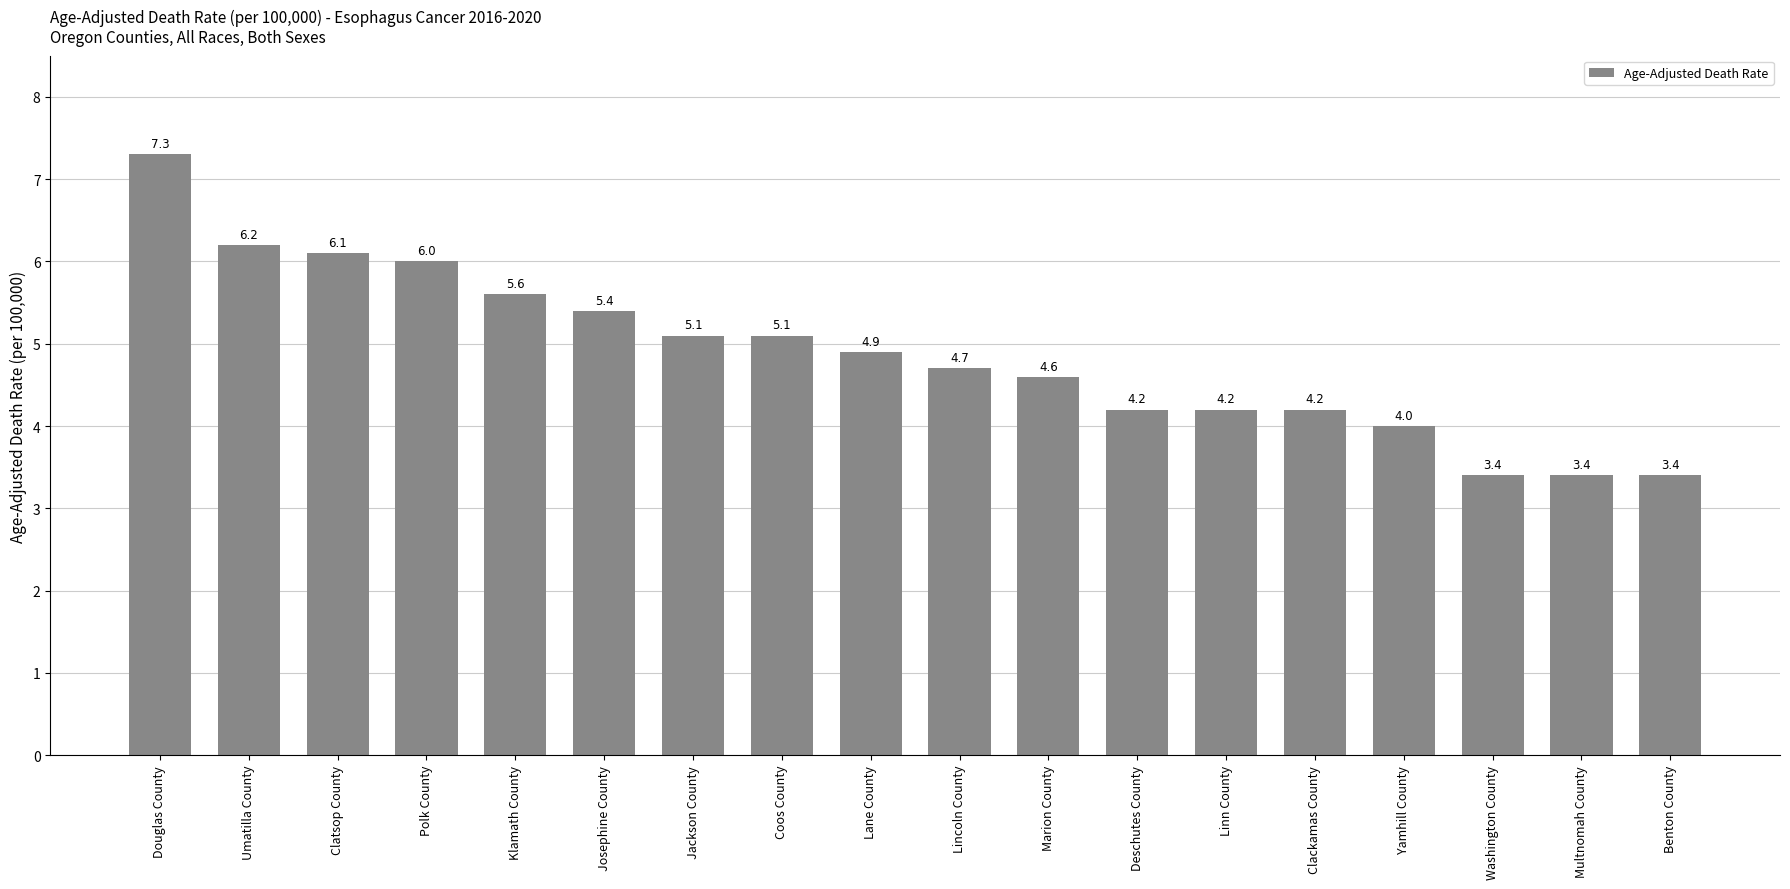

True or false: the data shows 4.7 at Lincoln County.

True